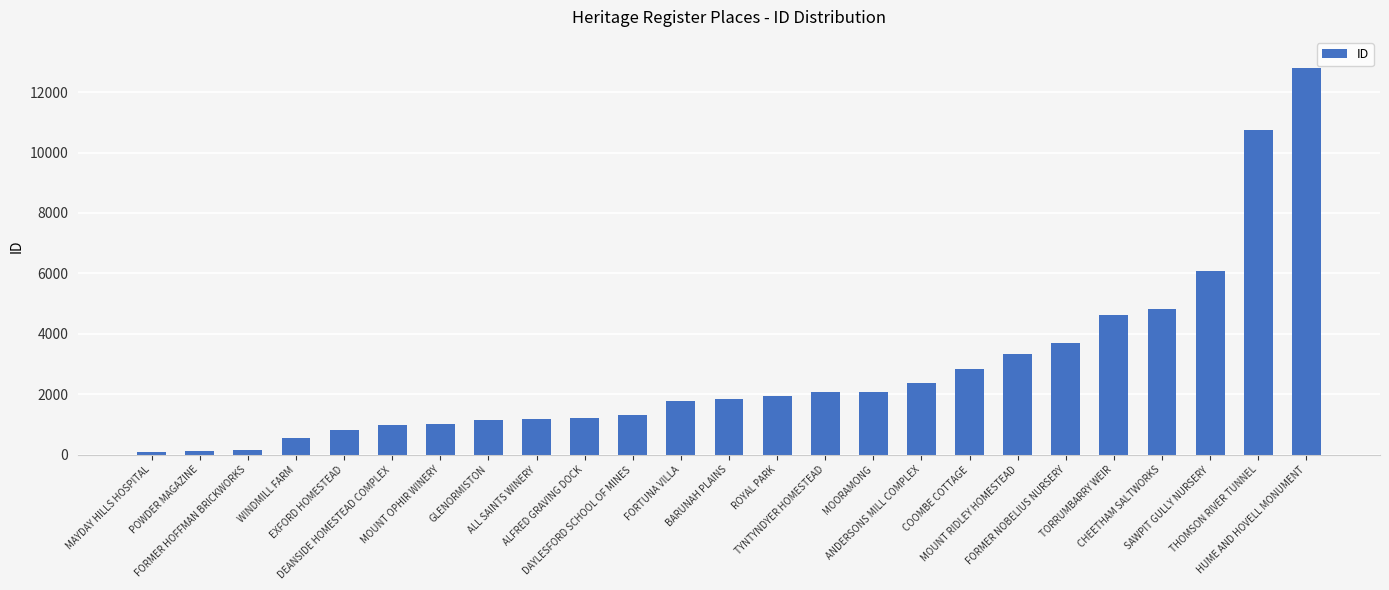

What is the greatest value displayed?

12801